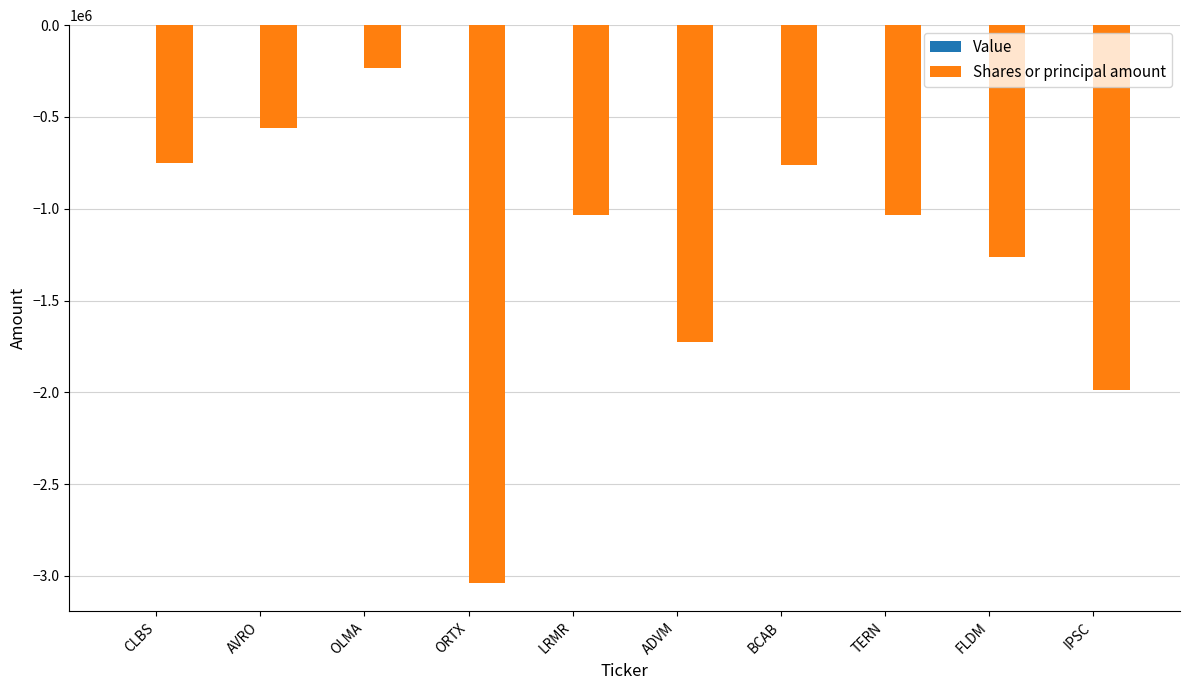

How many bars are there in total?

10